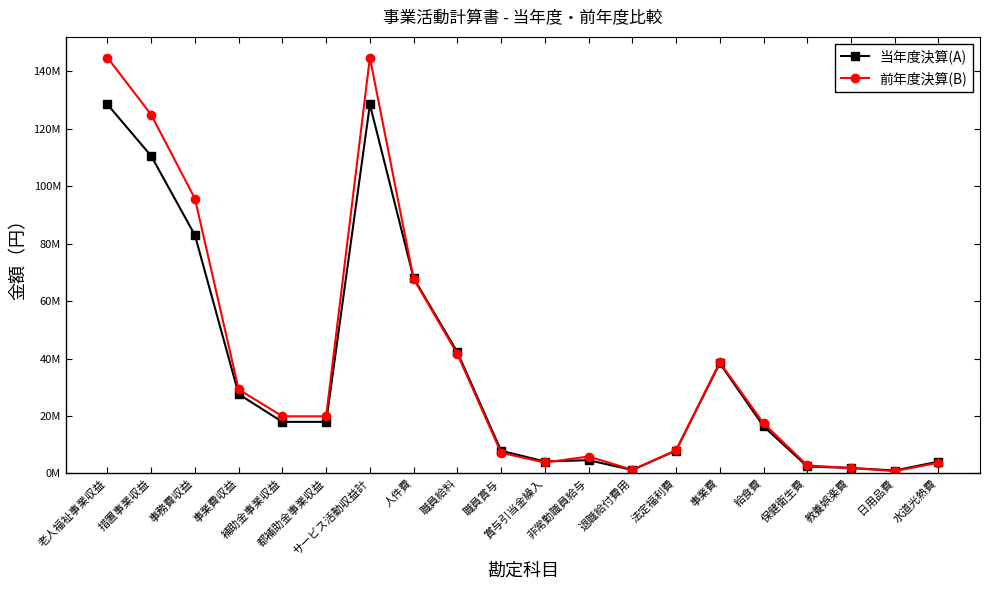

Which category has the highest value across all series?

サービス活動収益計